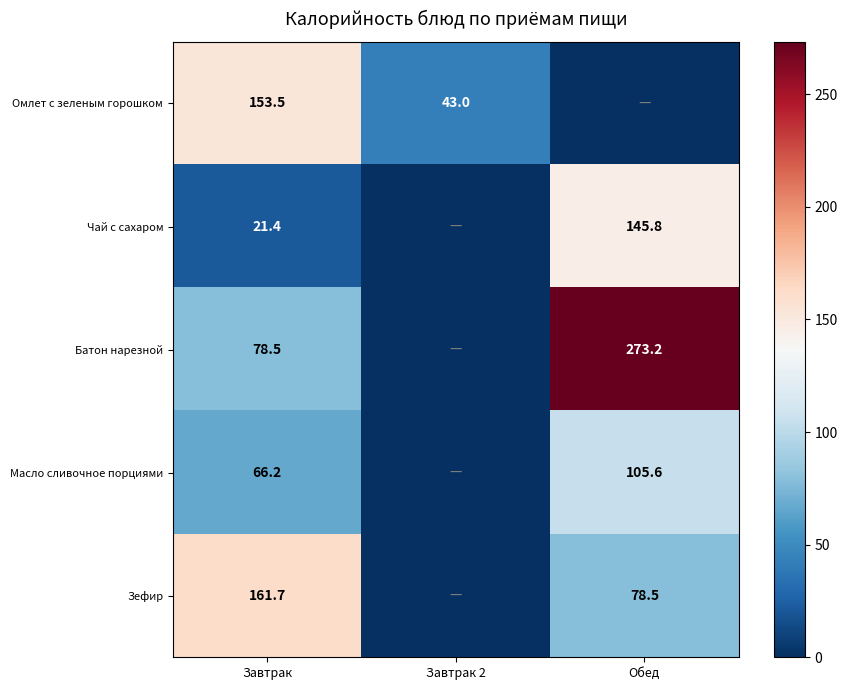

What is the sum of the Батон нарезной values at Обед and Завтрак?

351.7